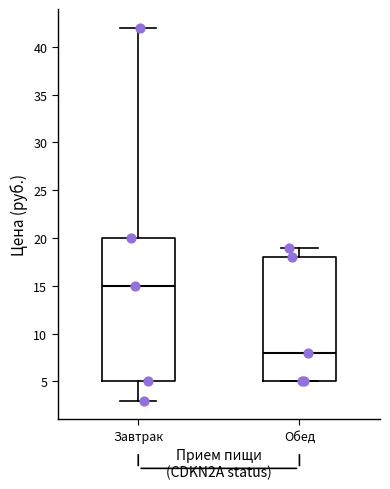

Which box is the tallest, from its lower edge to its upper edge?

Завтрак